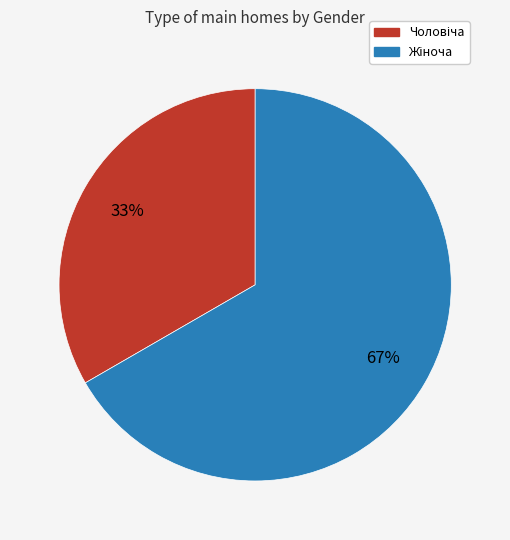

Is there any slice that represents more than half of the pie?

Yes